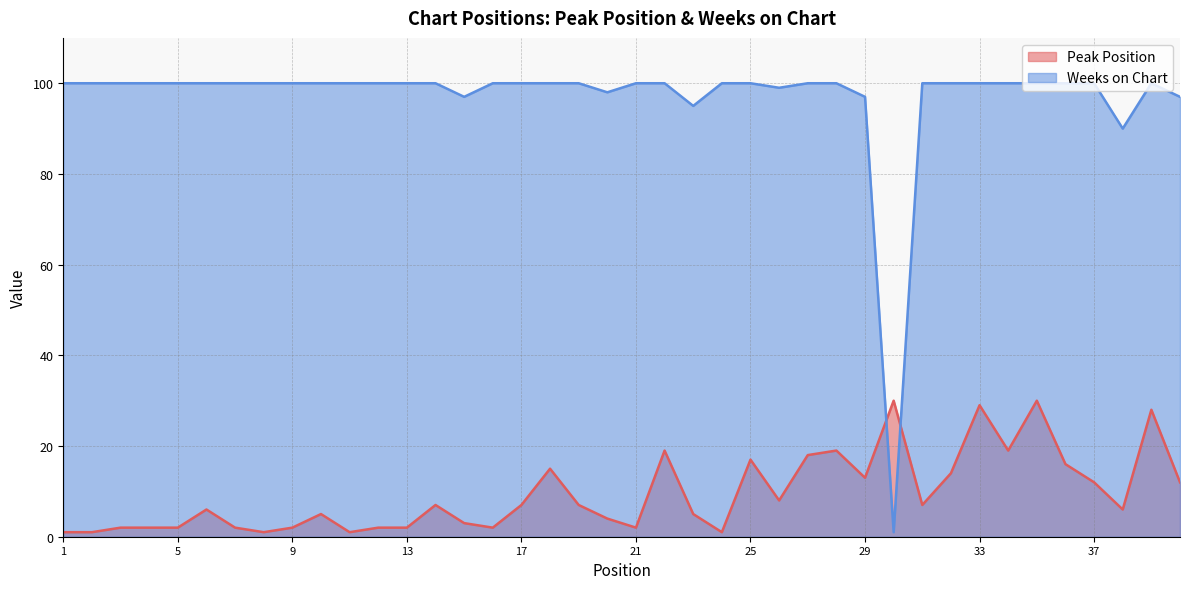

Between 15 and 6, which is larger?

6